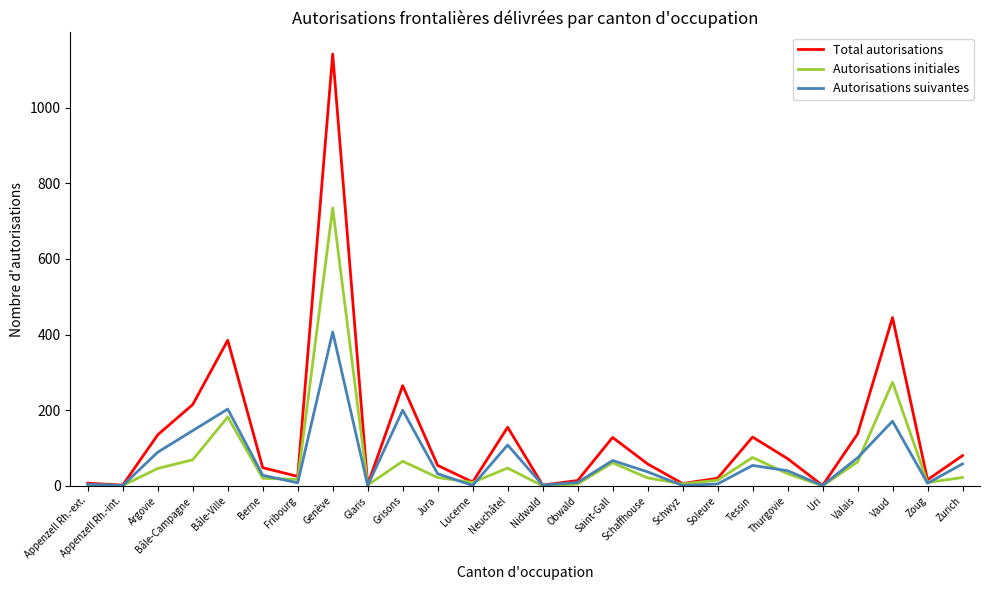

Which series has the largest total across all categories?

Total autorisations